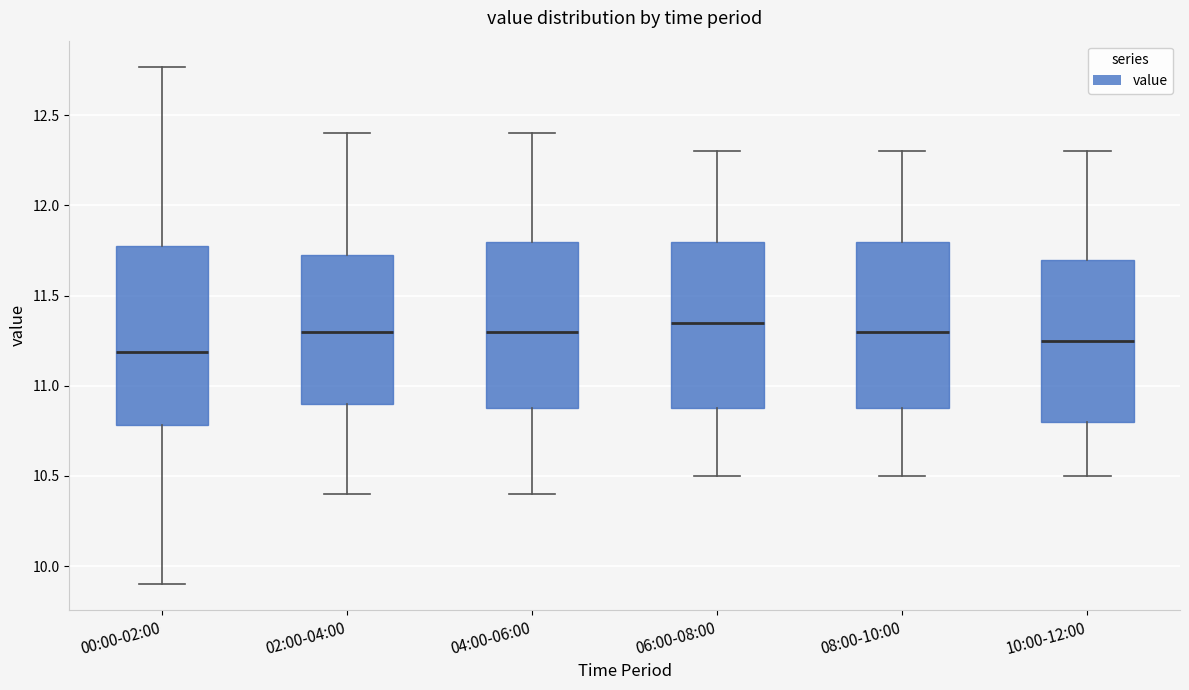

Reading left to right, read every box against the y-axis: the position of its median line, the range the box covers, and the ends of its whiskers. The values are not printed on the chart, so give them approximately, as read against the axis.

00:00-02:00: median 11.20, box 10.80 to 11.80, whiskers 9.90 to 12.75
02:00-04:00: median 11.30, box 10.90 to 11.75, whiskers 10.40 to 12.40
04:00-06:00: median 11.30, box 10.90 to 11.80, whiskers 10.40 to 12.40
06:00-08:00: median 11.35, box 10.90 to 11.80, whiskers 10.50 to 12.30
08:00-10:00: median 11.30, box 10.90 to 11.80, whiskers 10.50 to 12.30
10:00-12:00: median 11.25, box 10.80 to 11.70, whiskers 10.50 to 12.30